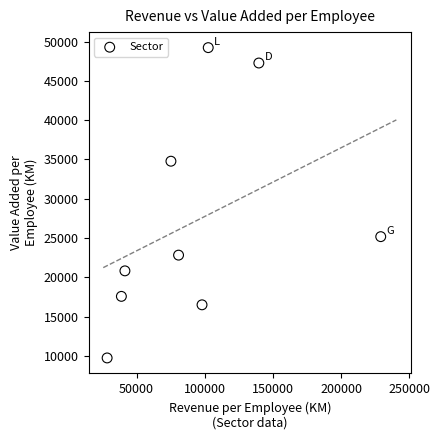

What Y value in the scatter plot is closest to 29481?

25171